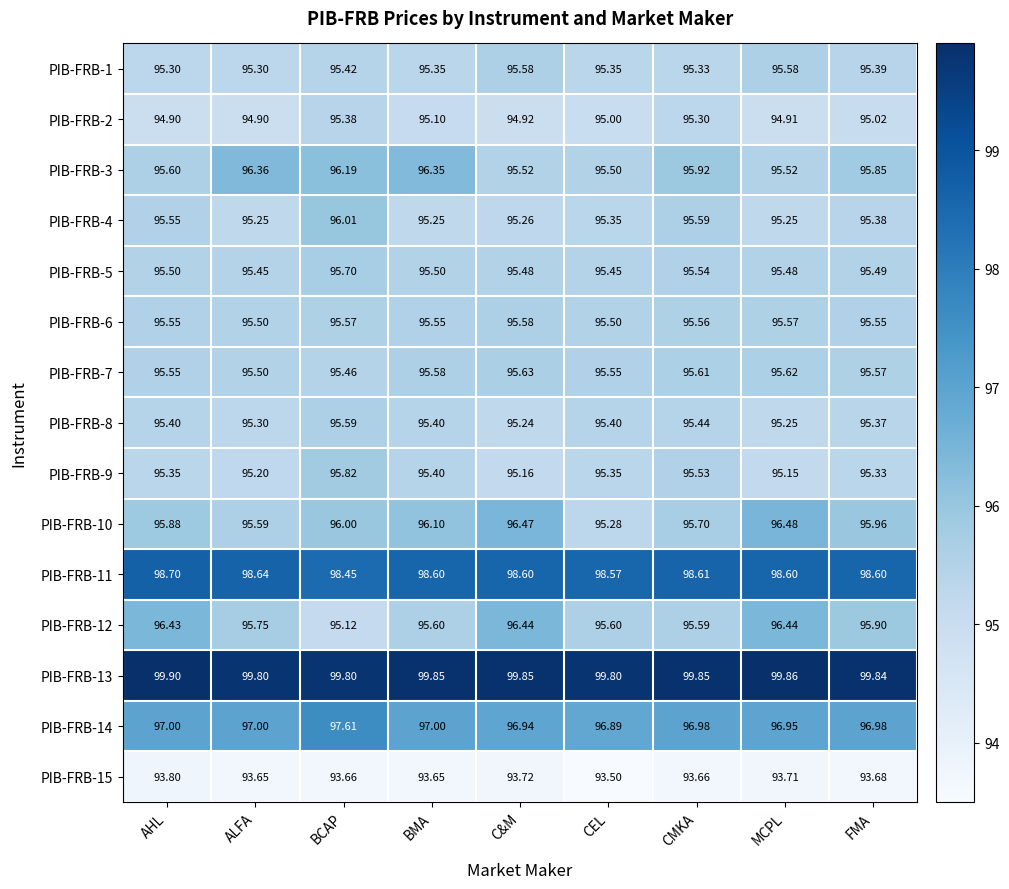

At how many categories does at least one series exceed 95?

9